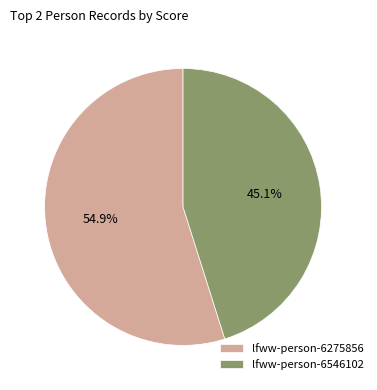

To the nearest percent, what percentage of the pie is lfww-person-6275856?

55%